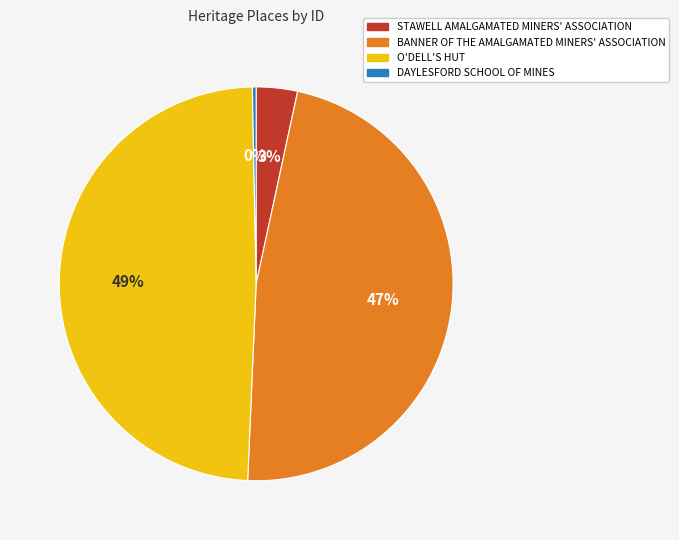

Count the number of slices in the pie.

4